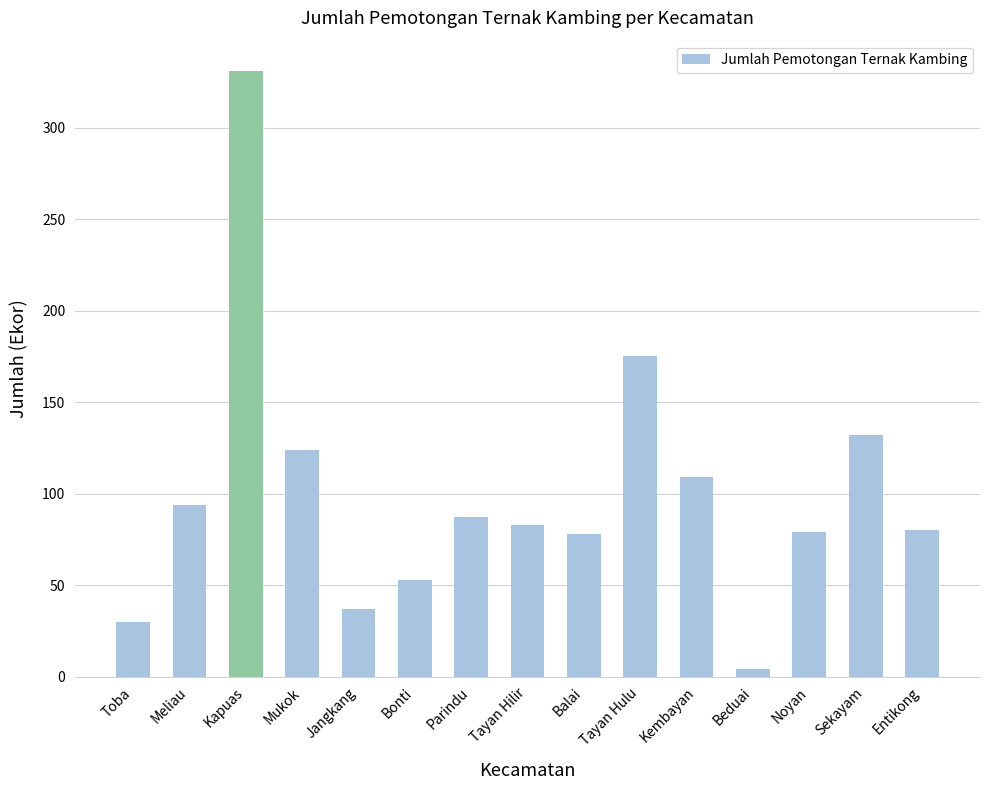

What is the change in value from Meliau to Mukok?

+30